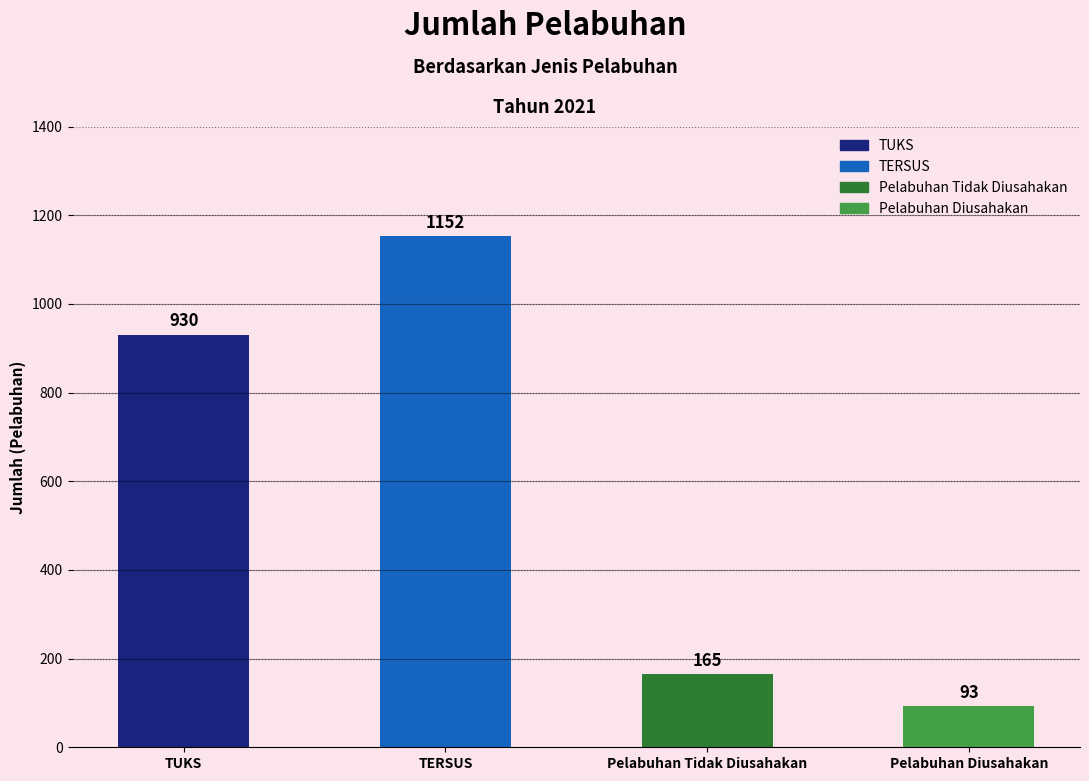

What is the value of the 3rd bar from the left?

165